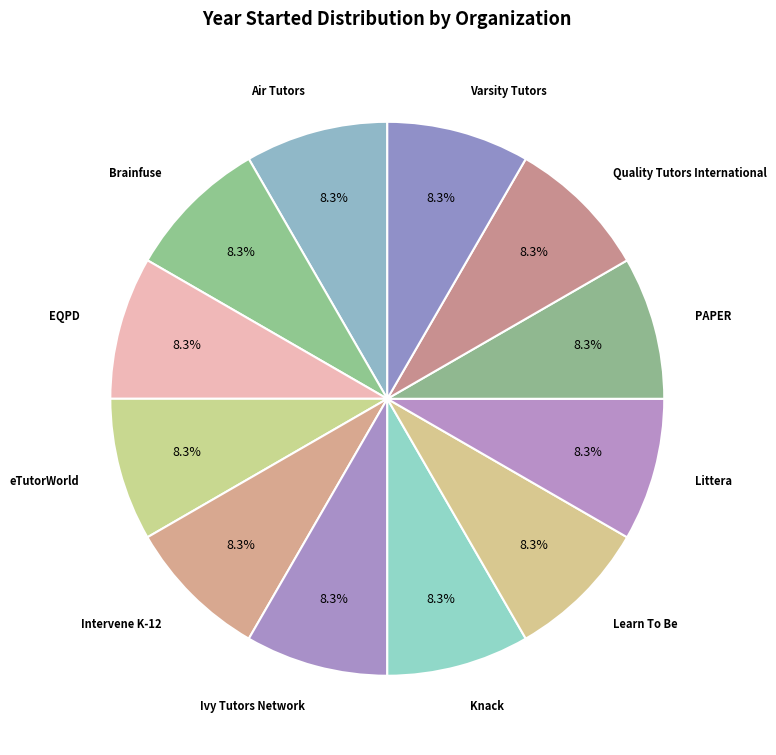

How many segments does this pie chart have?

12